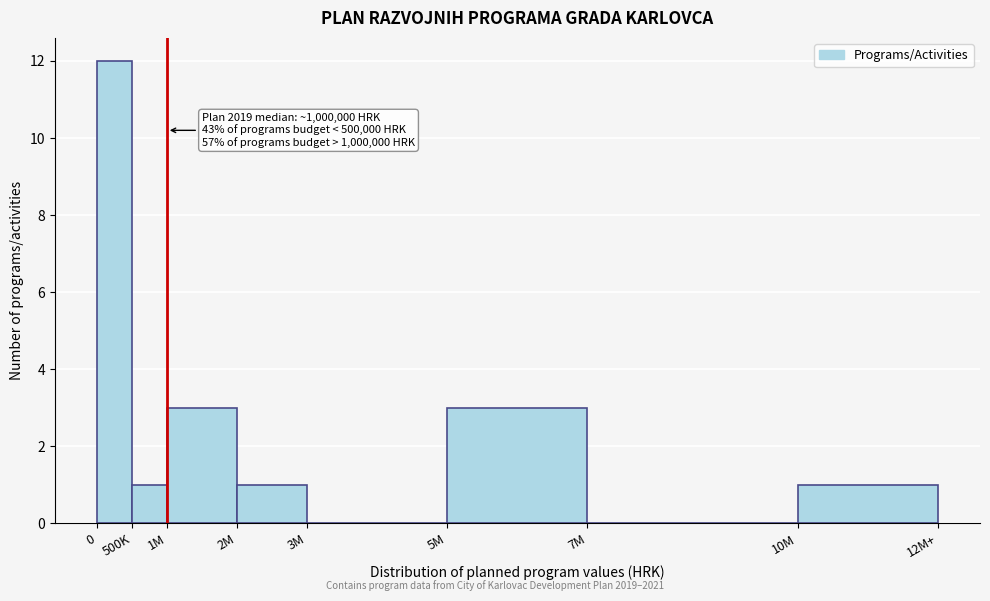

Reading left to right, what are all the values shown in this chart?

0=12	500K=1	1M=3	2M=1	3M=0	5M=3	7M=0	10M=1